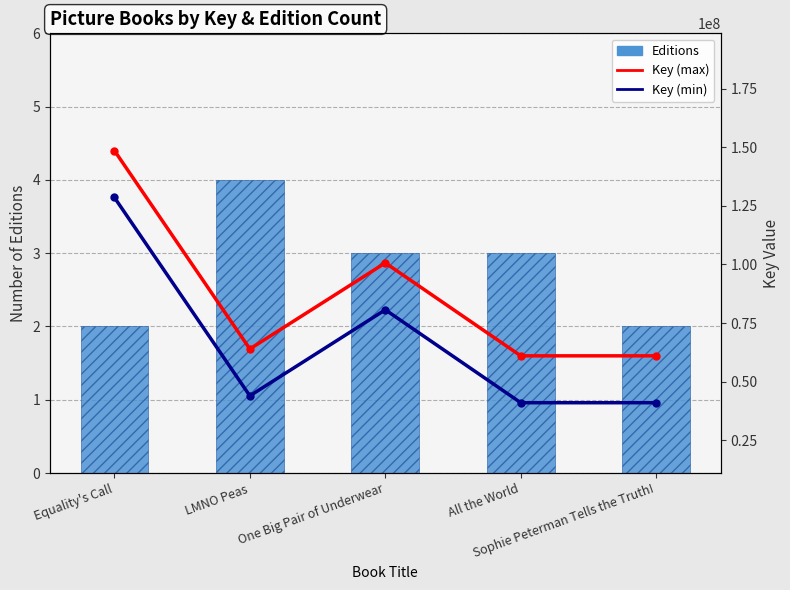

Are the bars grouped side by side (vs. stacked)?

Yes